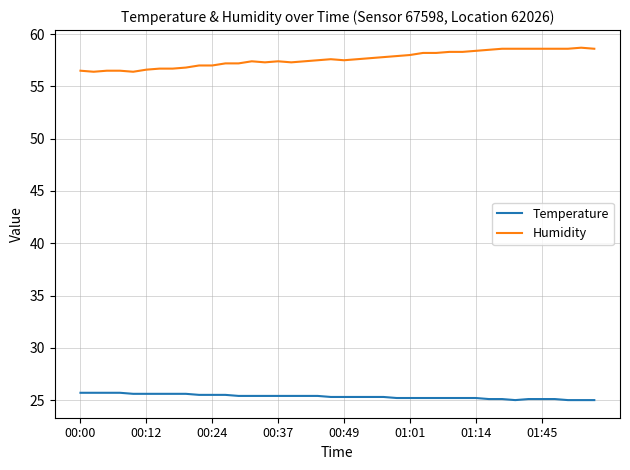

Which series has the largest total across all categories?

Humidity